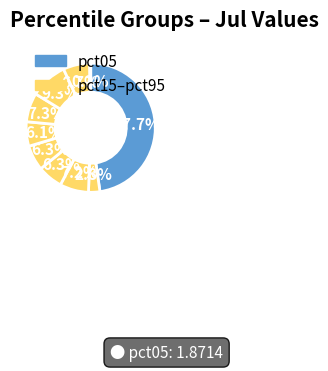

Count the number of slices in the pie.

10